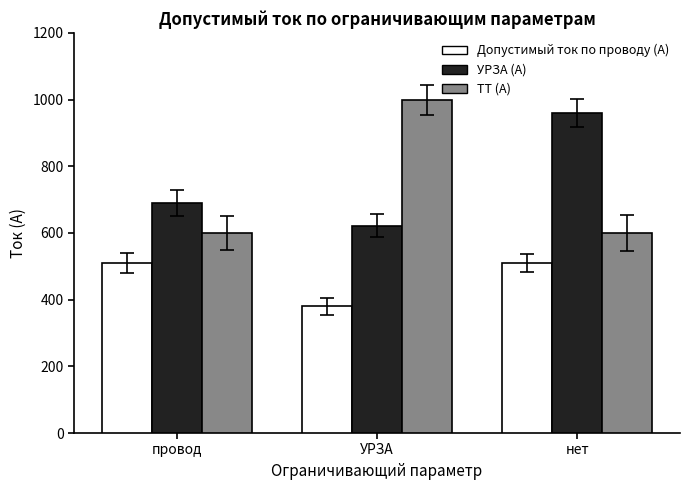

What is the lowest value of the ТТ (А) series?

600